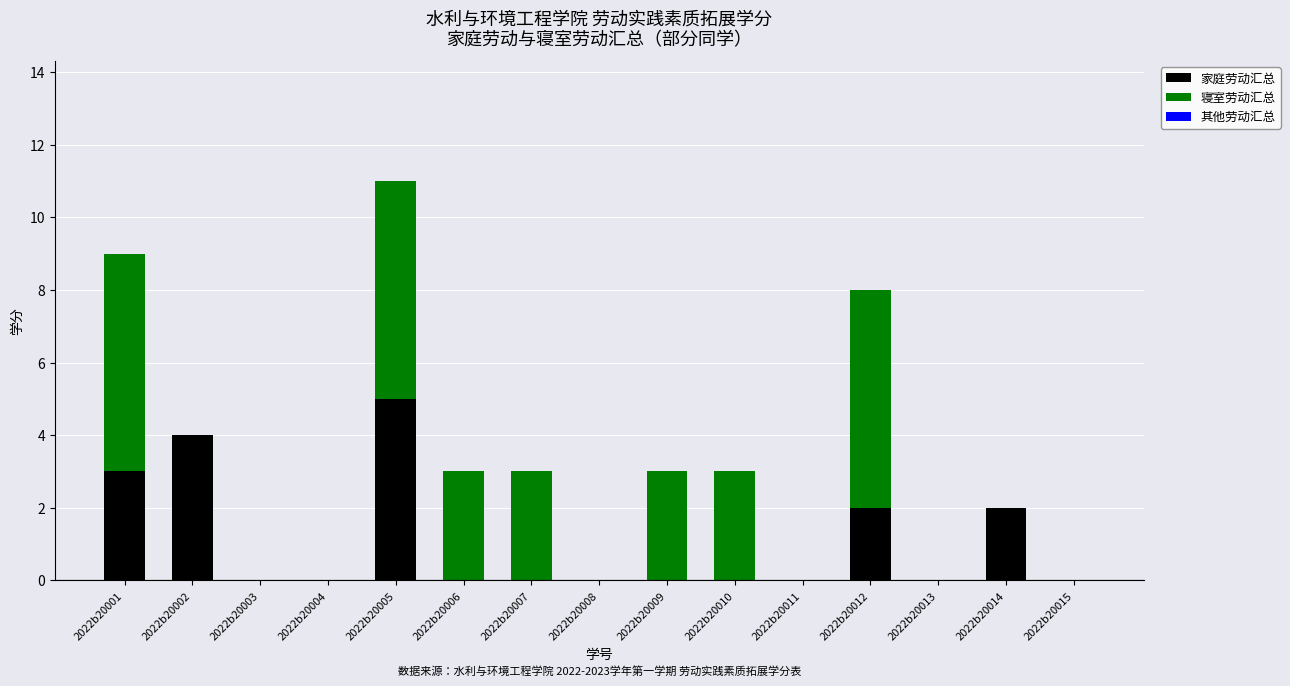

What is the difference between the 家庭劳动汇总 values at 2022b20005 and 2022b20013?

5